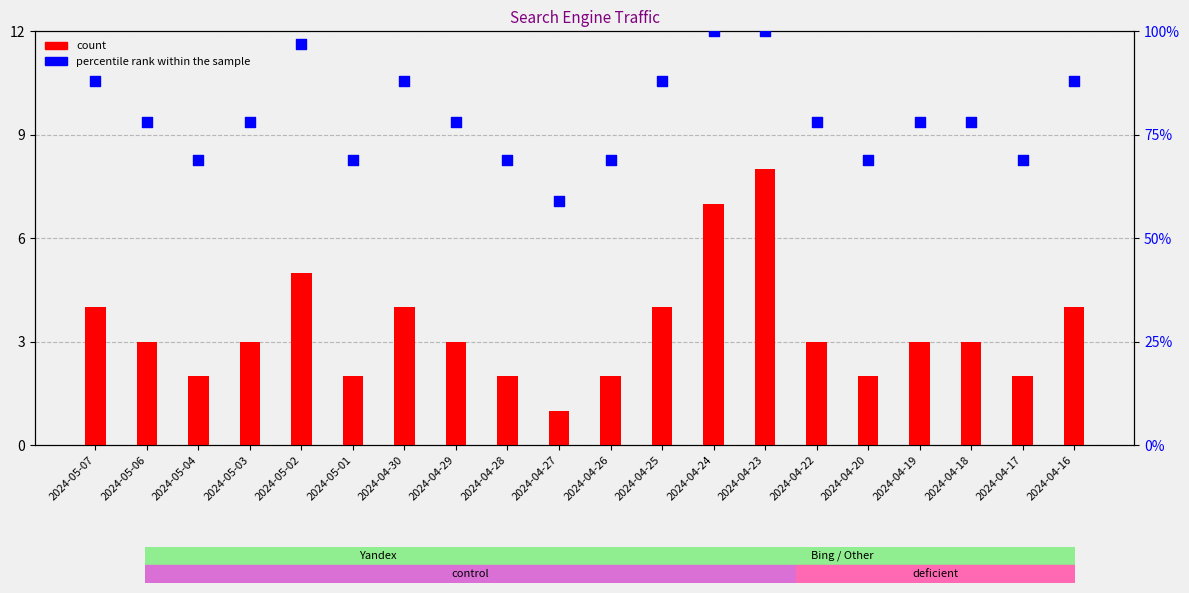

At how many categories does at least one series exceed 23?

20